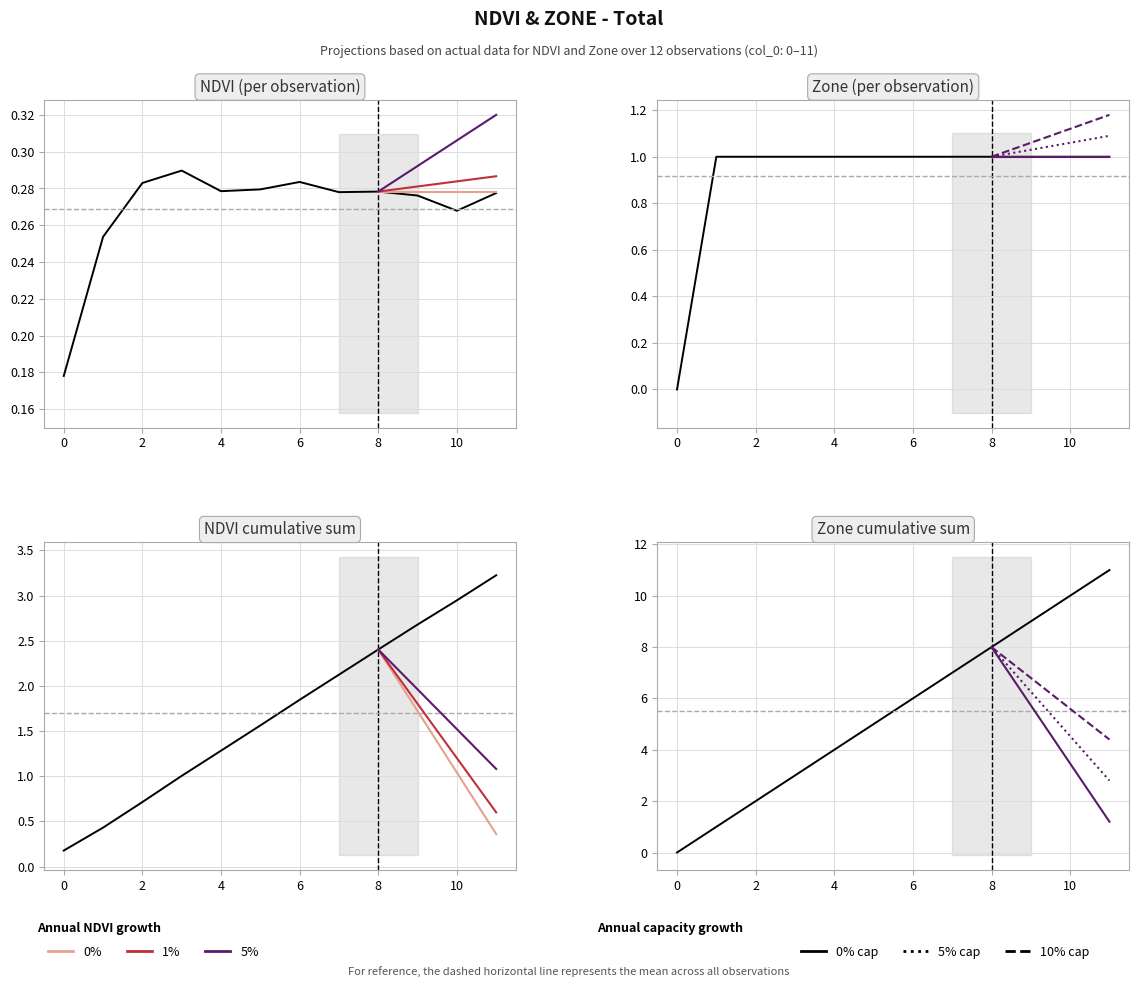

Between 8 and 4, which is larger?

4